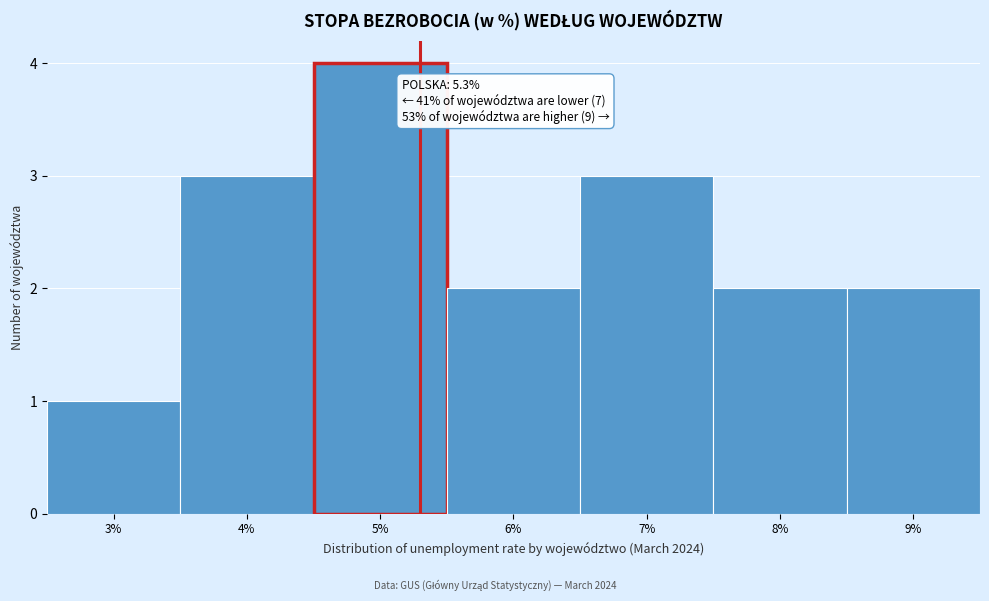

Which range on the x-axis has the tallest bar?

4.5 to 5.5